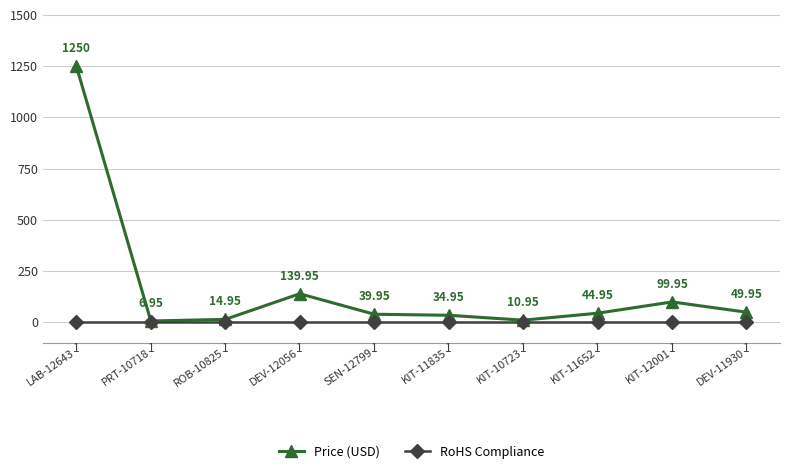

What is the label of the 5th point from the left?

SEN-12799